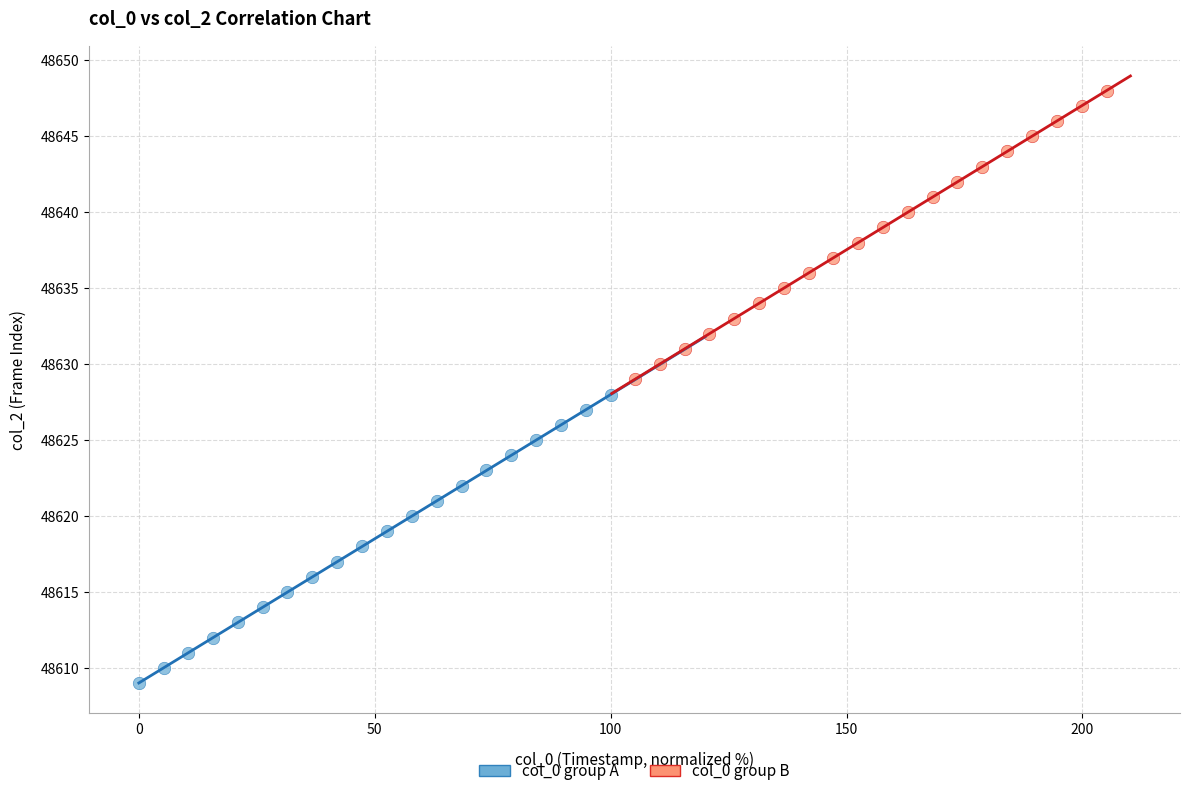

Which series contains the lowest Y value?

col_0 group A